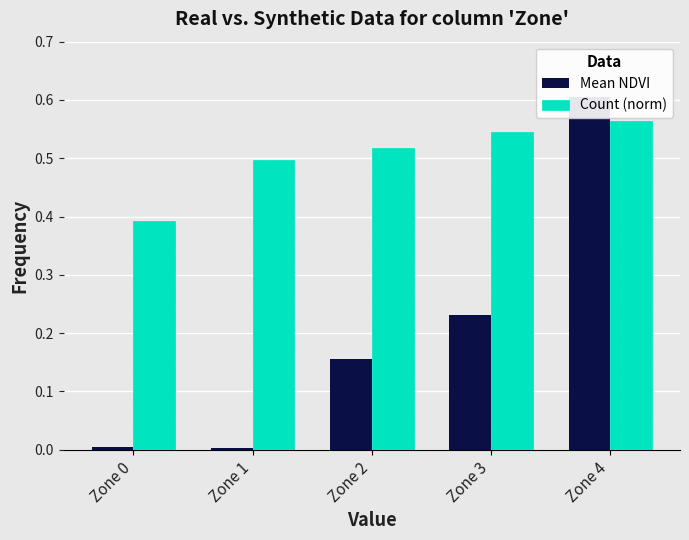

List the series in order of their overall mean, highest first.

Count (norm), Mean NDVI